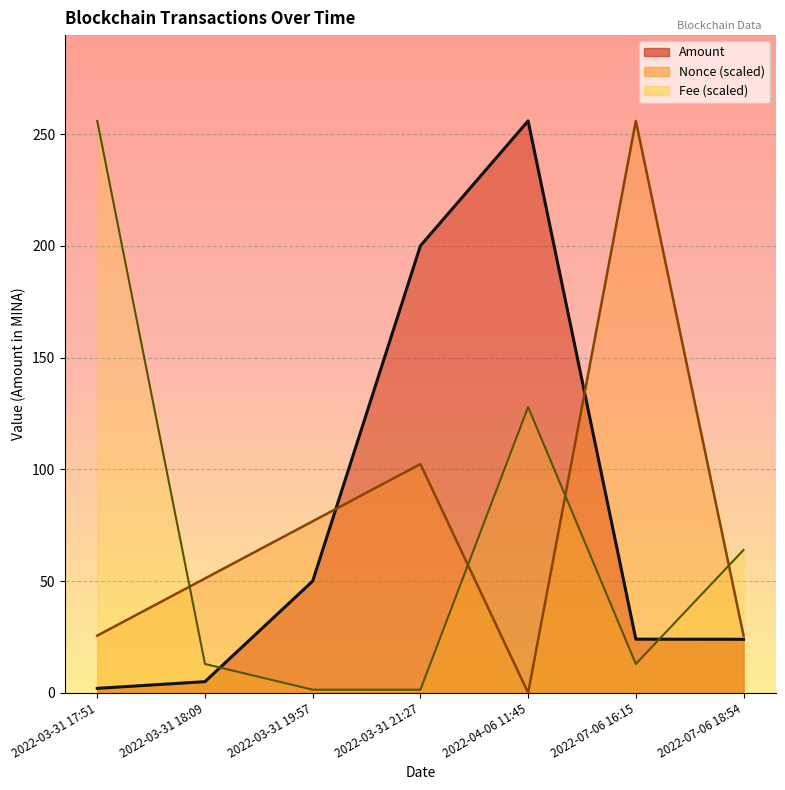

Between which two adjacent categories do Nonce and Amount first intersect?

2022-03-31 19:57 and 2022-03-31 21:27